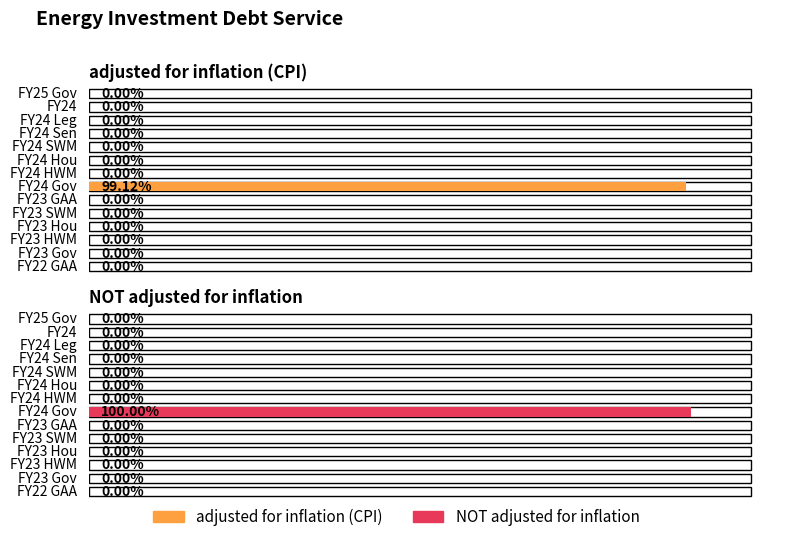

Which label corresponds to the smallest value in the chart?

FY25 Gov